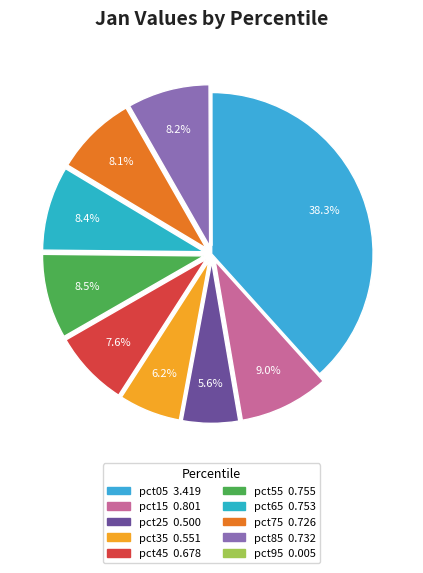

Does pct55 represent more than half of the total?

No